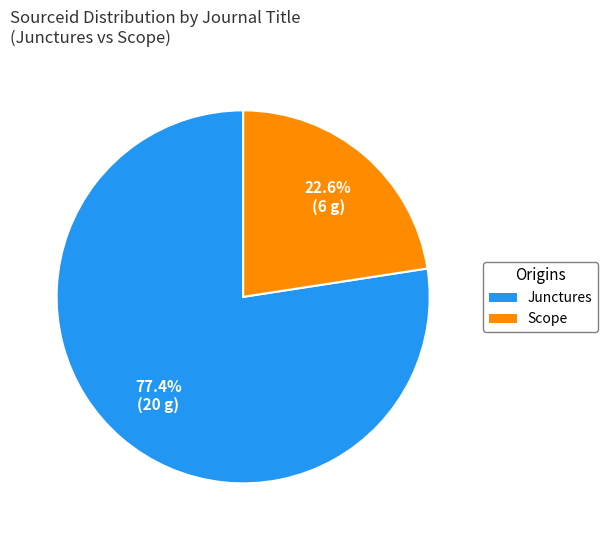

What percentage is the Scope slice, to the nearest percent?

23%